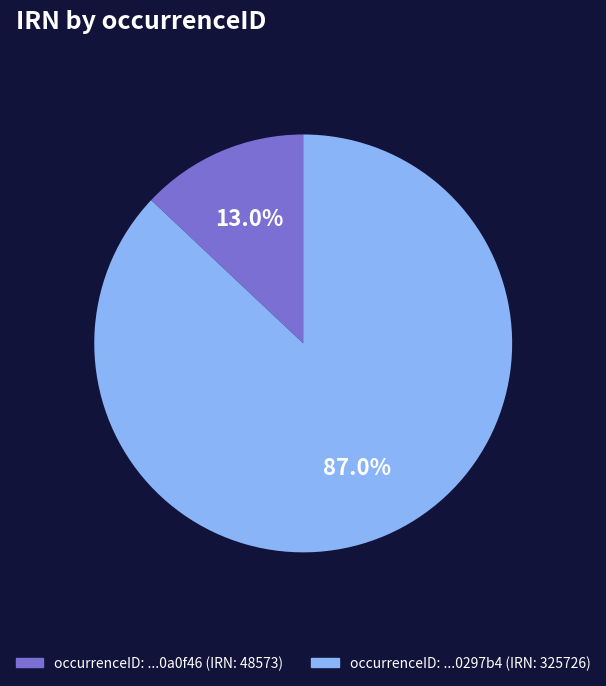

Is there any slice that represents more than half of the pie?

Yes